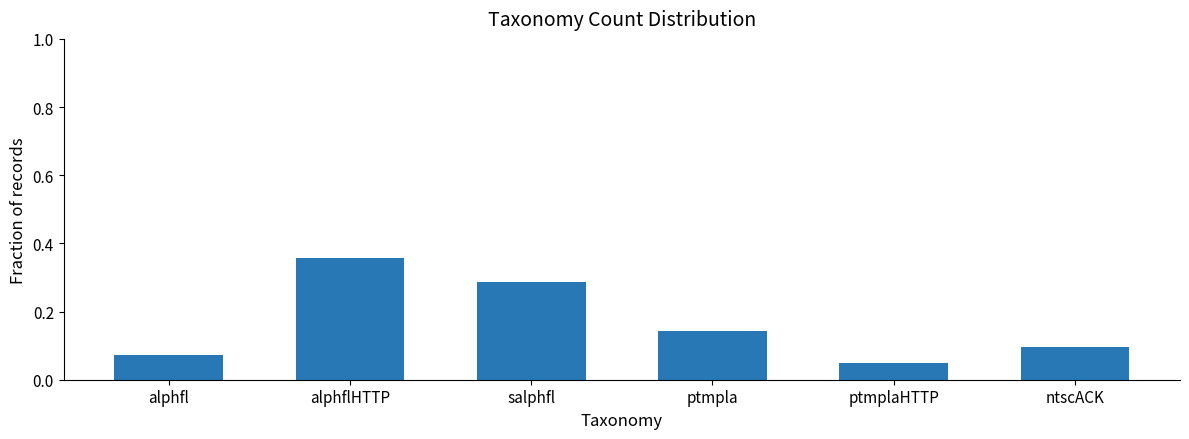

Are the bars grouped side by side (vs. stacked)?

No